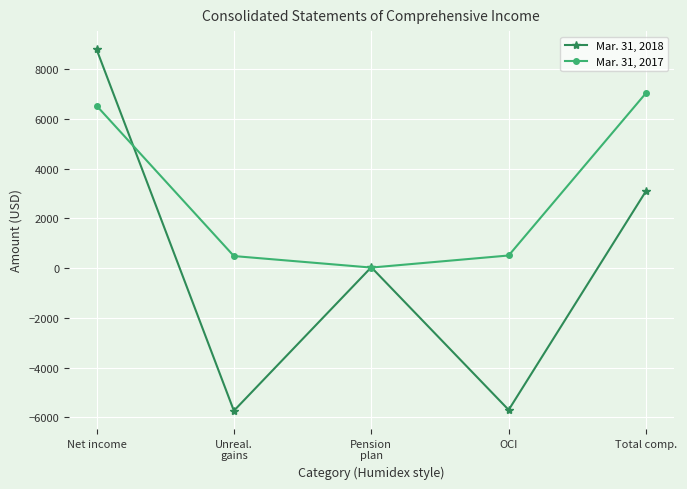

At which label does Mar. 31, 2017 reach its minimum?

Pension
plan